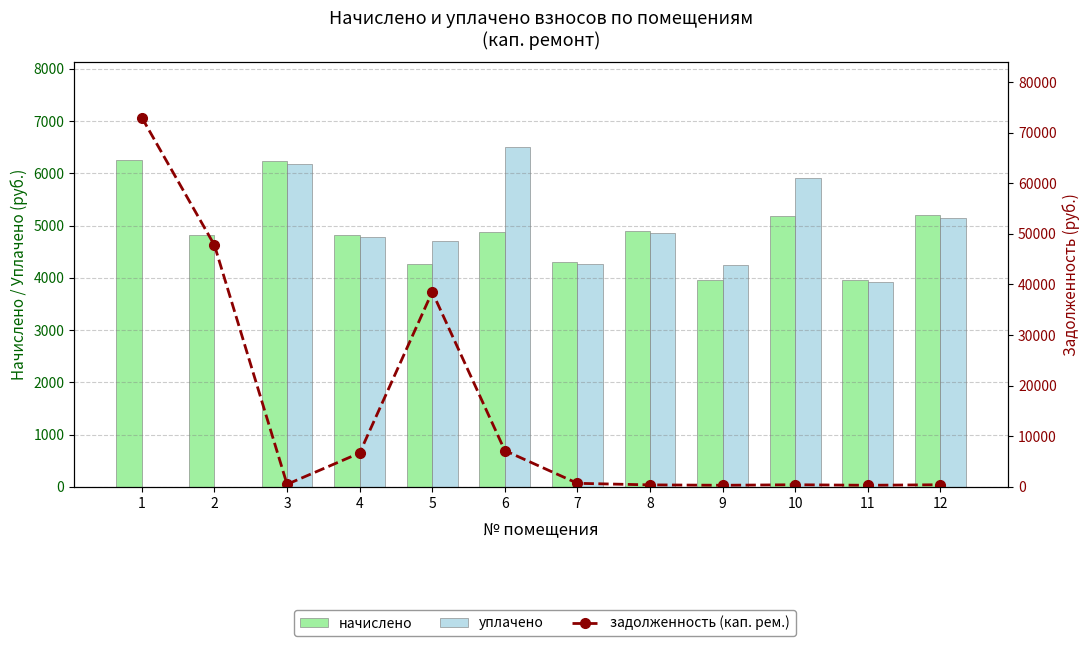

At which category is the sum across all series the highest?

1